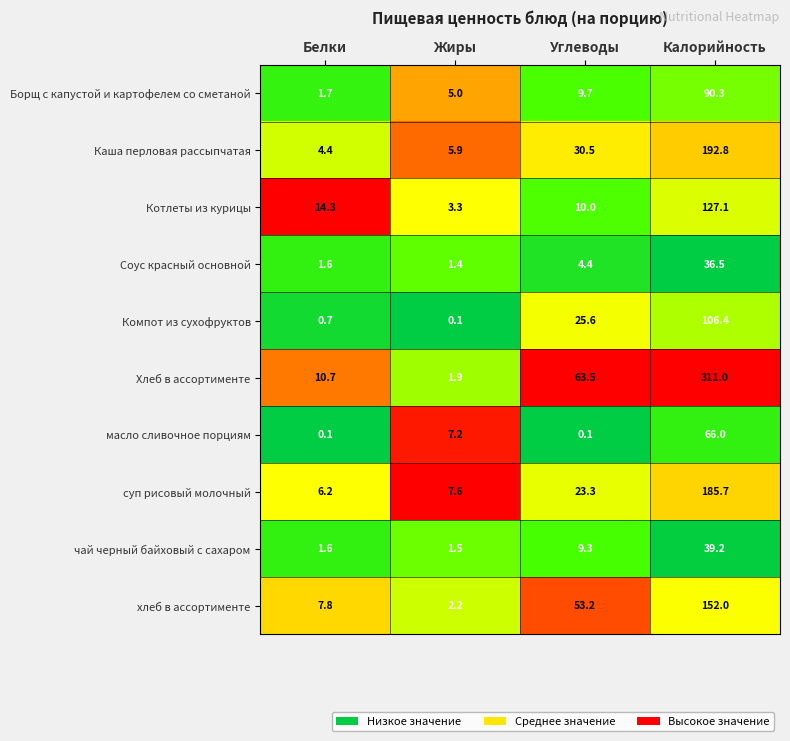

The хлеб в ассортименте series shows 12.2 at Белки. True or false?

False